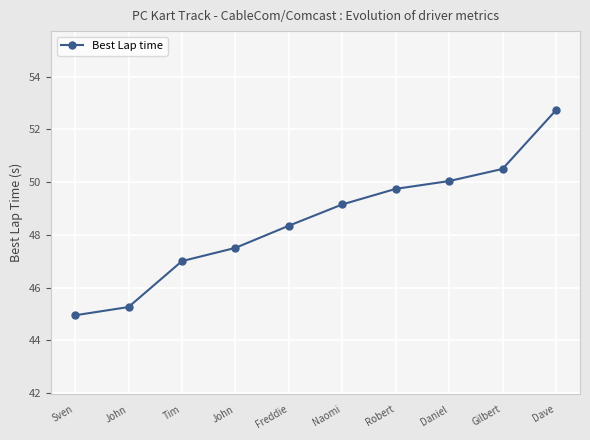

How many lines are shown in the chart?

1